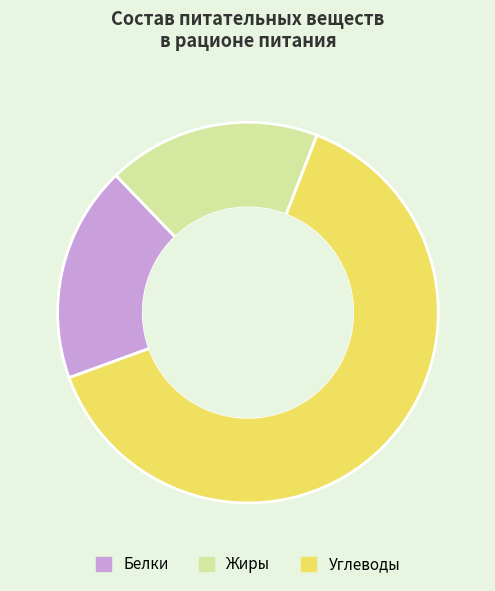

The Углеводы slice represents 64% of the pie. True or false?

True